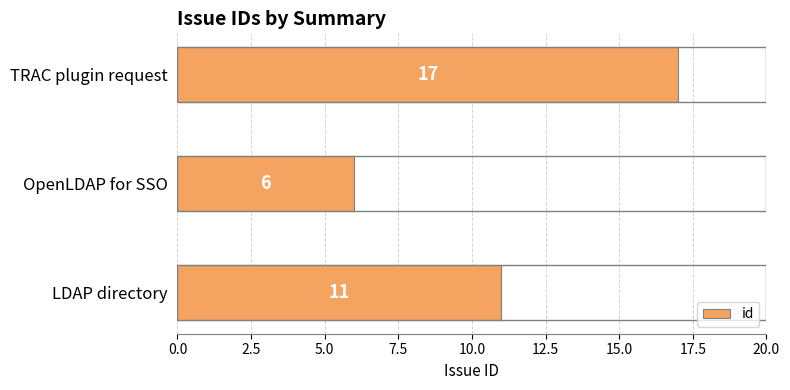

Rank the categories by value from lowest to highest.

OpenLDAP for SSO, LDAP directory, TRAC plugin request